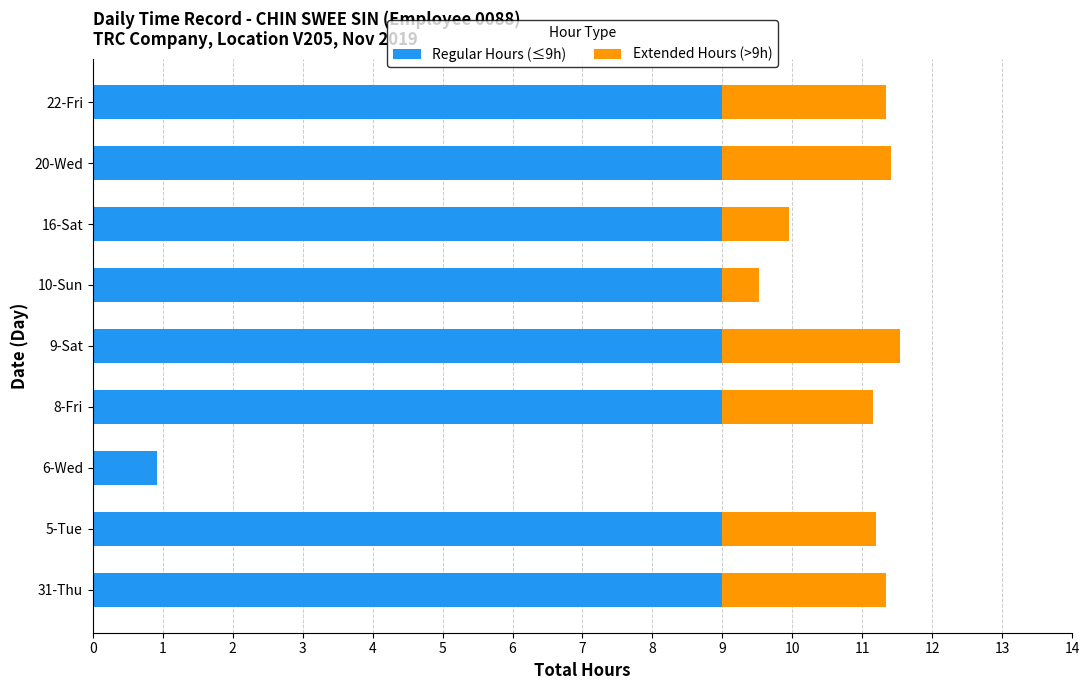

True or false: Regular Hours (≤9h) has a value of 4.2 at 16-Sat.

False